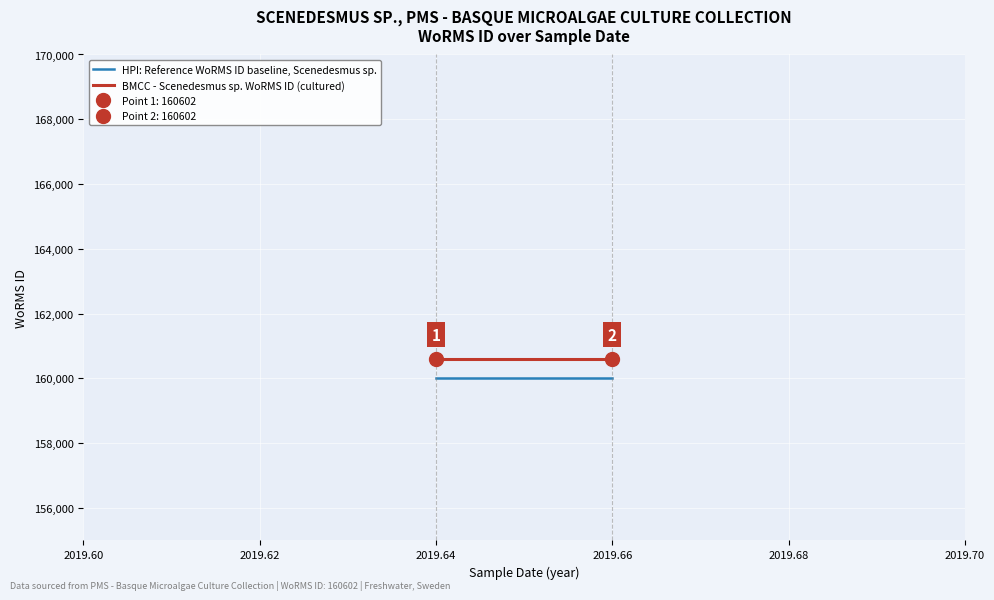

True or false: BMCC - Scenedesmus sp. WoRMS ID (cultured) has a value of 160602 at 2019.64.

True